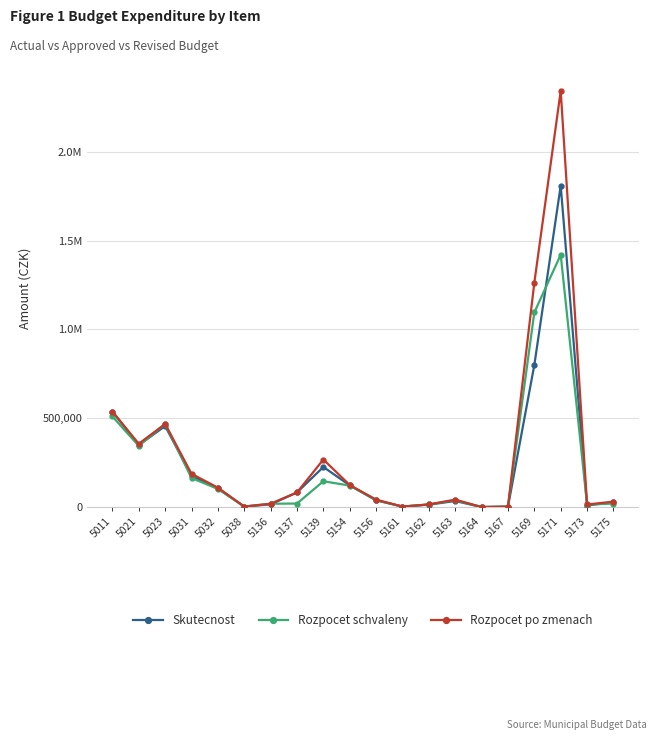

What are all the series names shown in the legend?

Skutecnost, Rozpocet schvaleny, Rozpocet po zmenach